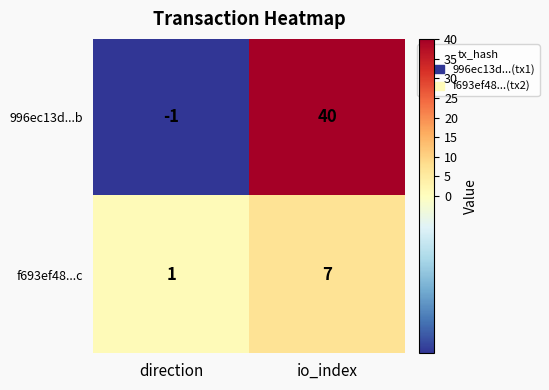

At direction, list the series in order from largest to smallest.

f693ef48...c, 996ec13d...b